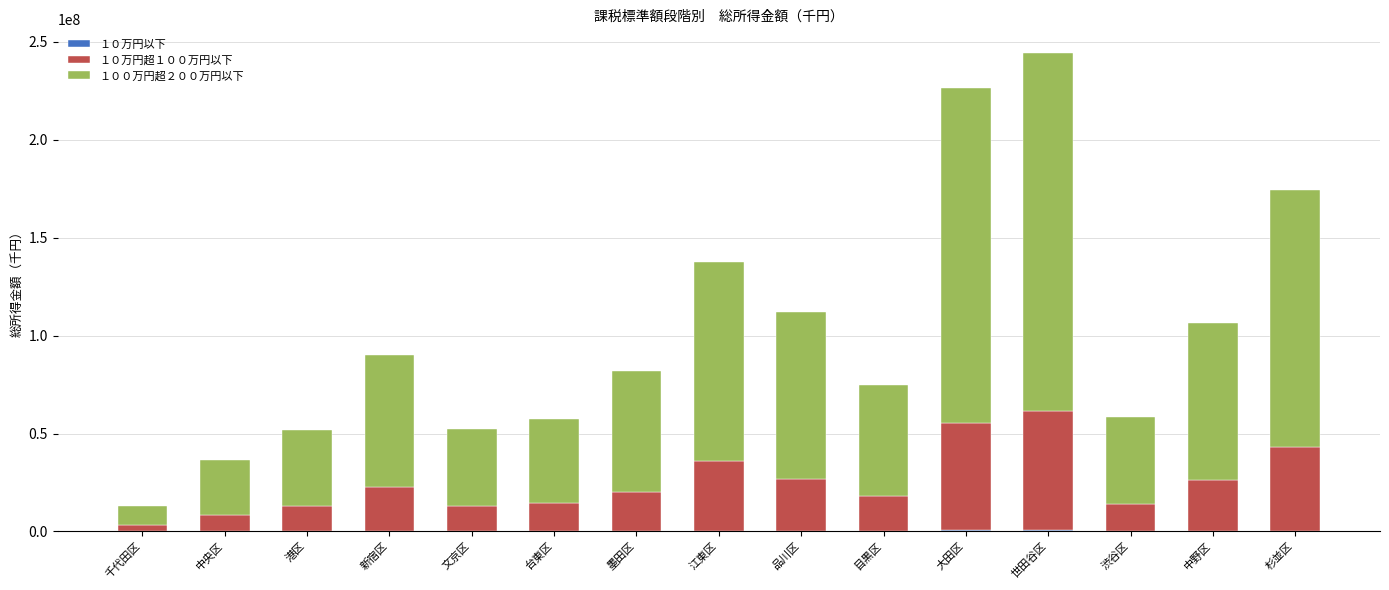

At which category is the sum across all series the highest?

世田谷区